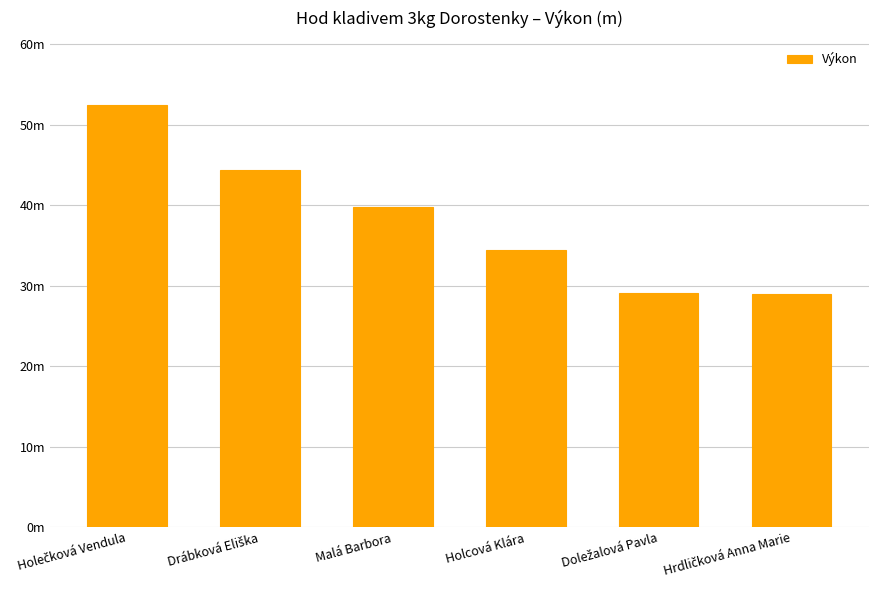

Does the chart contain any negative values?

No